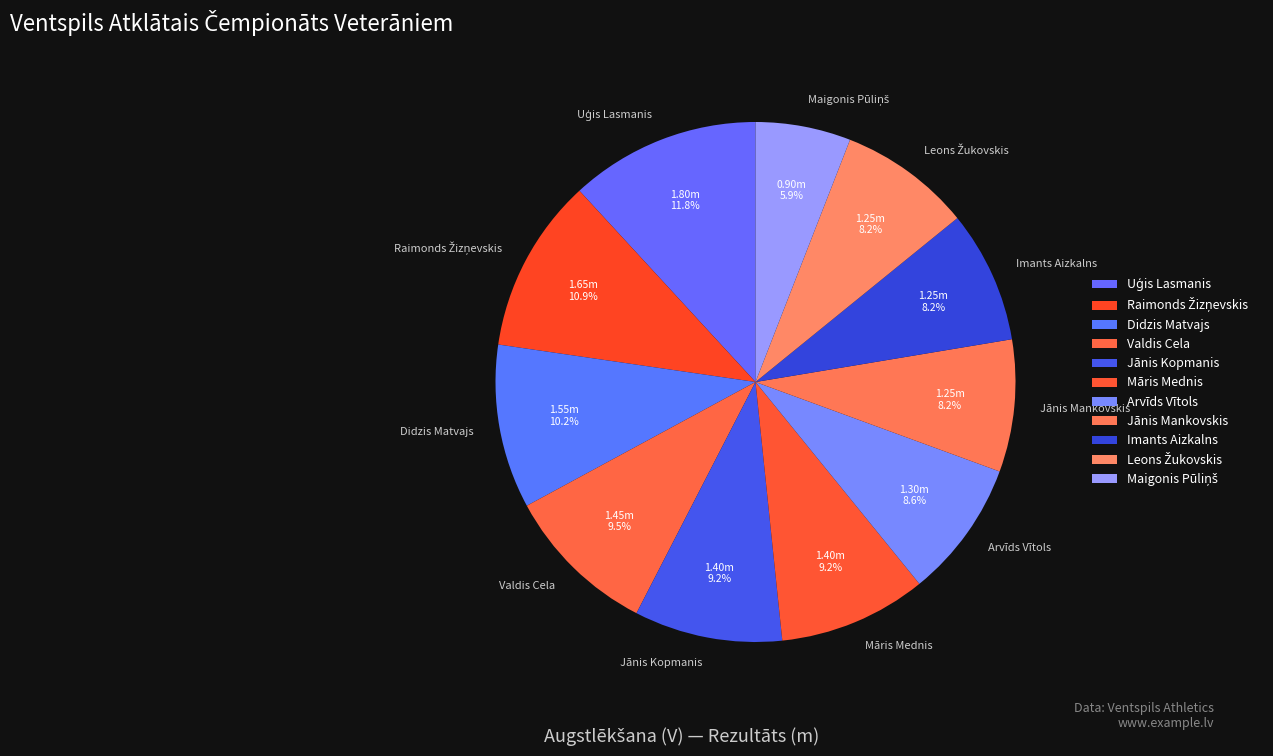

True or false: Valdis Cela accounts for 1% of the total.

False